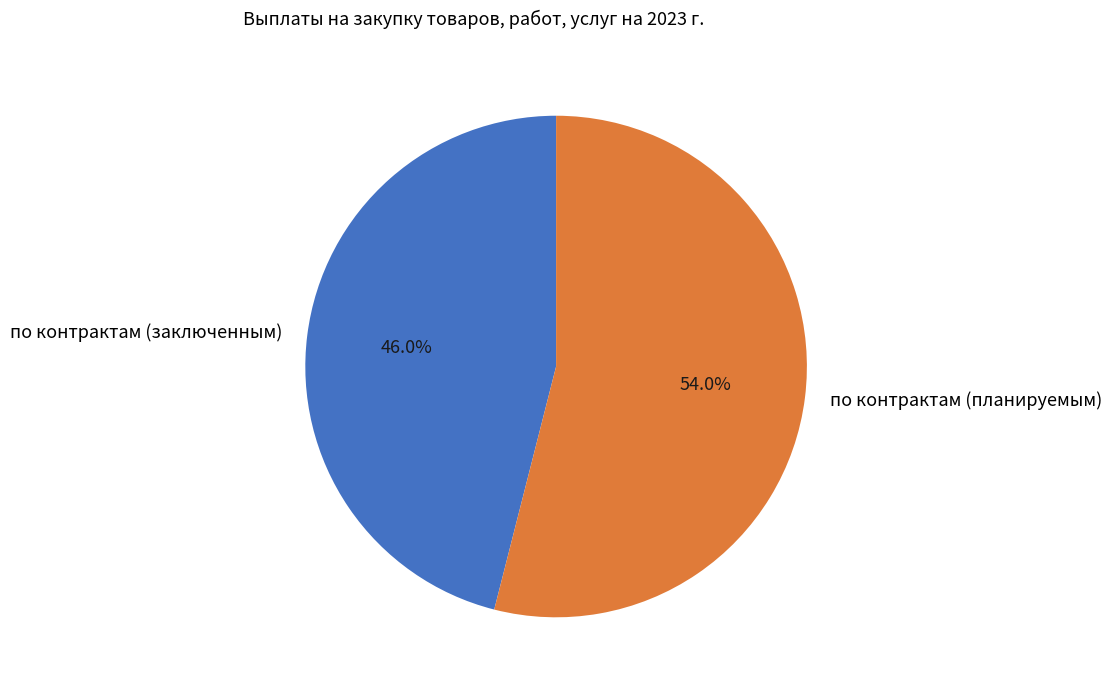

Rank the categories by value from highest to lowest.

по контрактам (планируемым), по контрактам (заключенным)